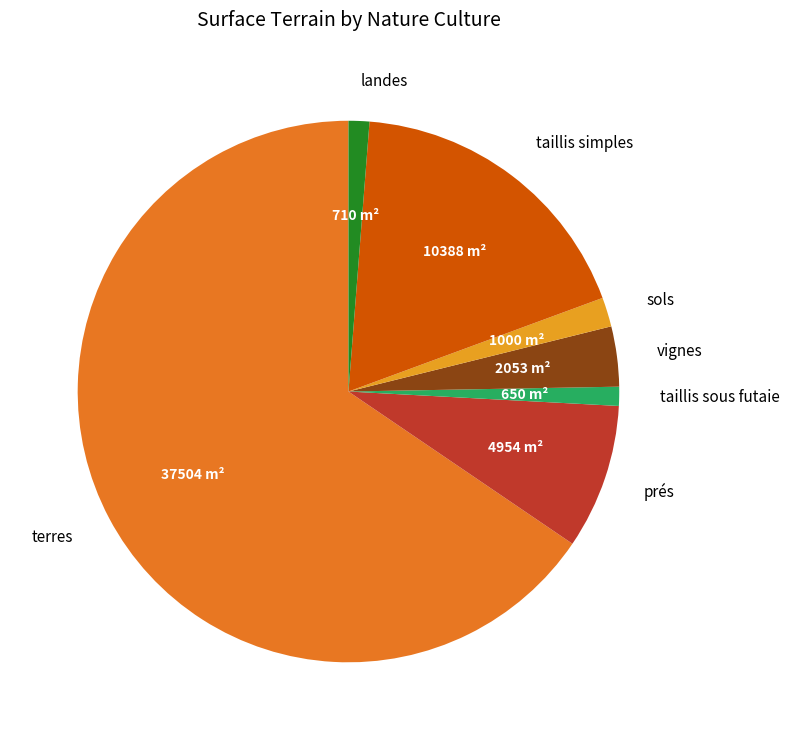

What is the largest slice in the pie chart?

terres